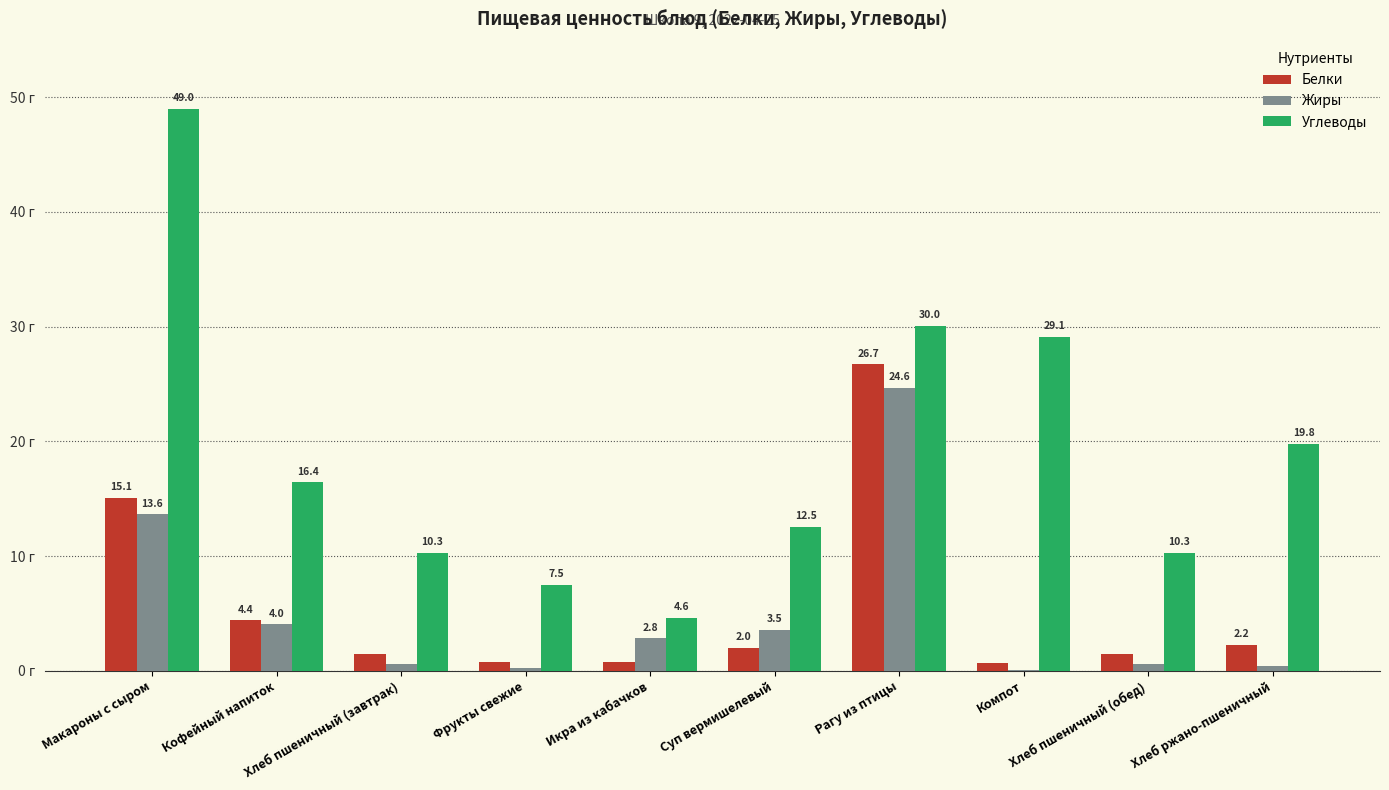

Does the chart contain stacked bars?

No